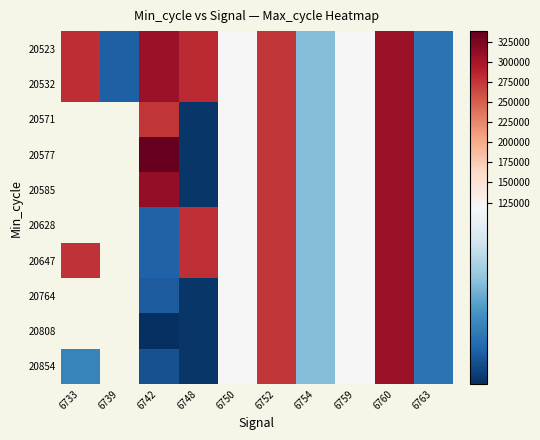

True or false: 20854 has a value of 307266.0 at 6760.

True